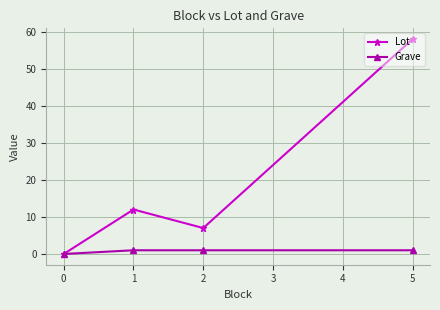

At 5, list the series in order from largest to smallest.

Lot, Grave